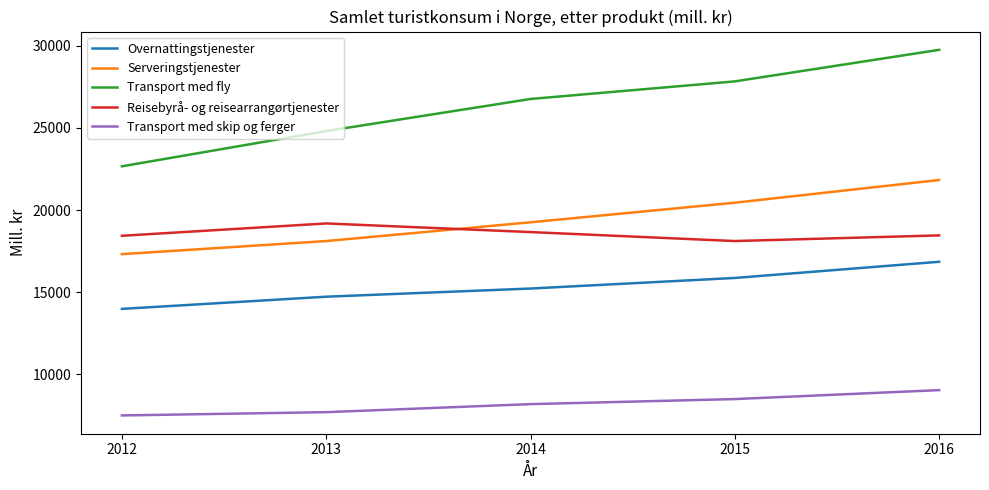

What is the spread (max minus min) of values at 2012?

15159